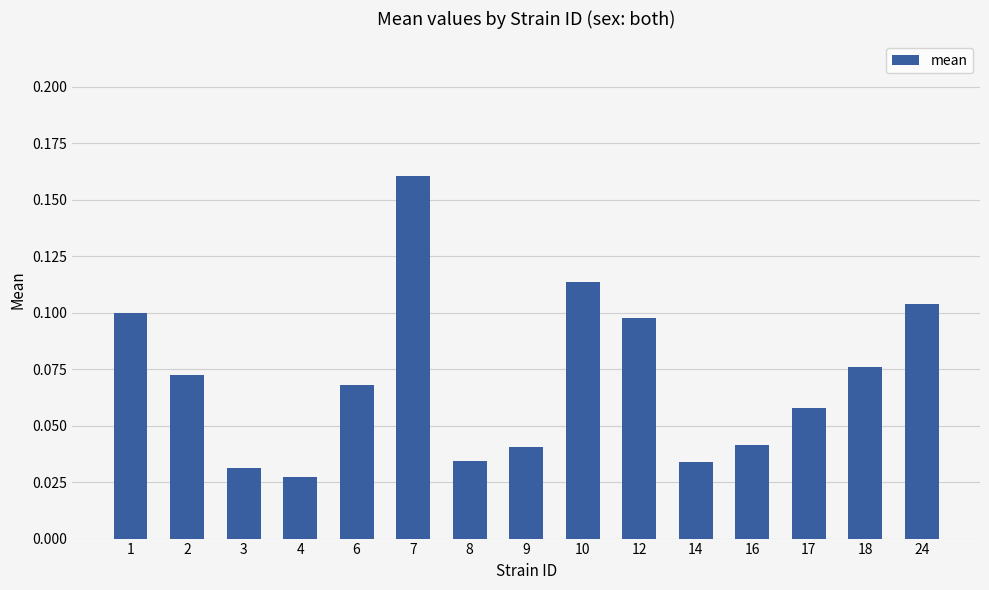

The value at 2 is 0.0. True or false?

False